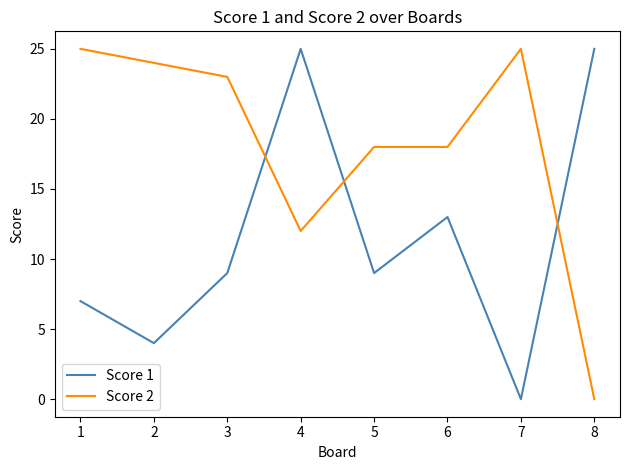

Is the value of Score 1 at 2 greater than the value of Score 2 at 3?

No